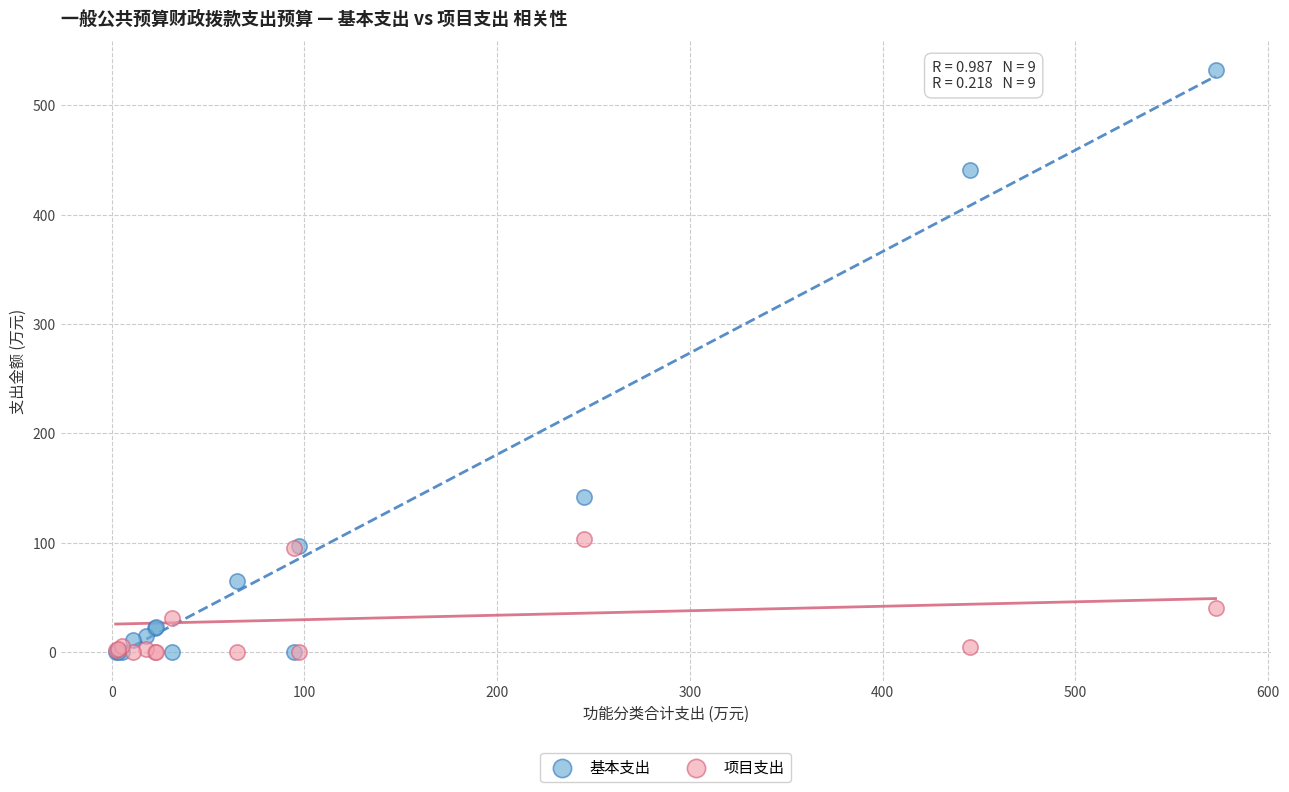

Across all series, what Y value is closest to 266?

141.9